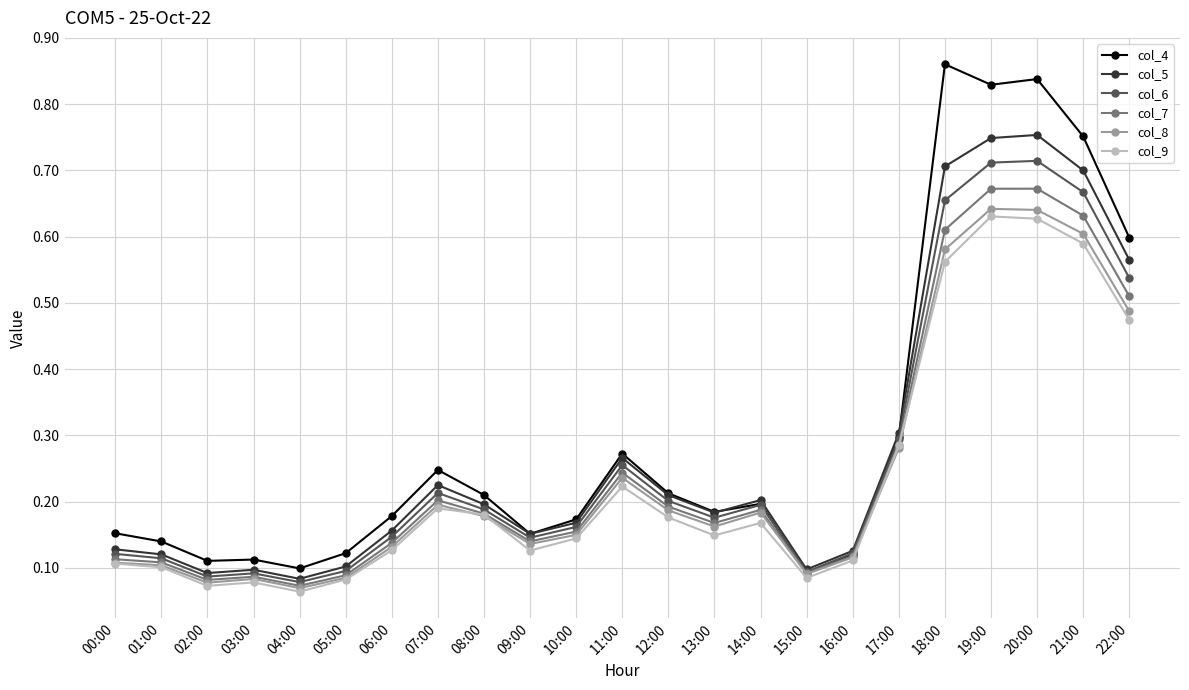

True or false: col_4 has more than 2 points higher than both neighbors.

True